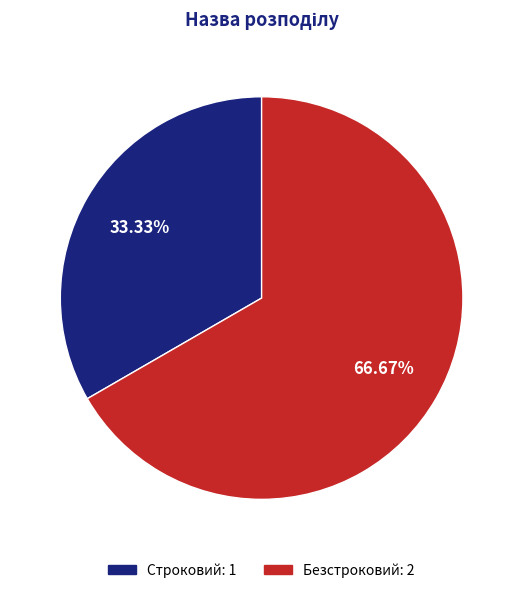

Do Строковий and Безстроковий together represent more than half of the pie?

Yes